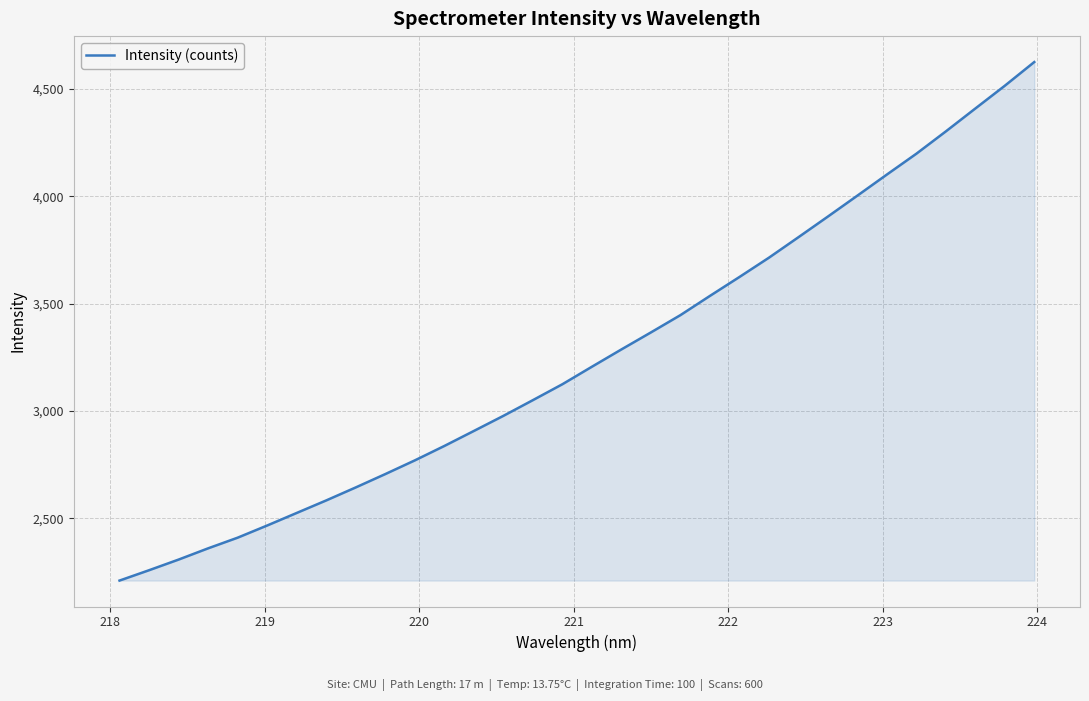

What is the maximum value shown in the chart?

4624.3